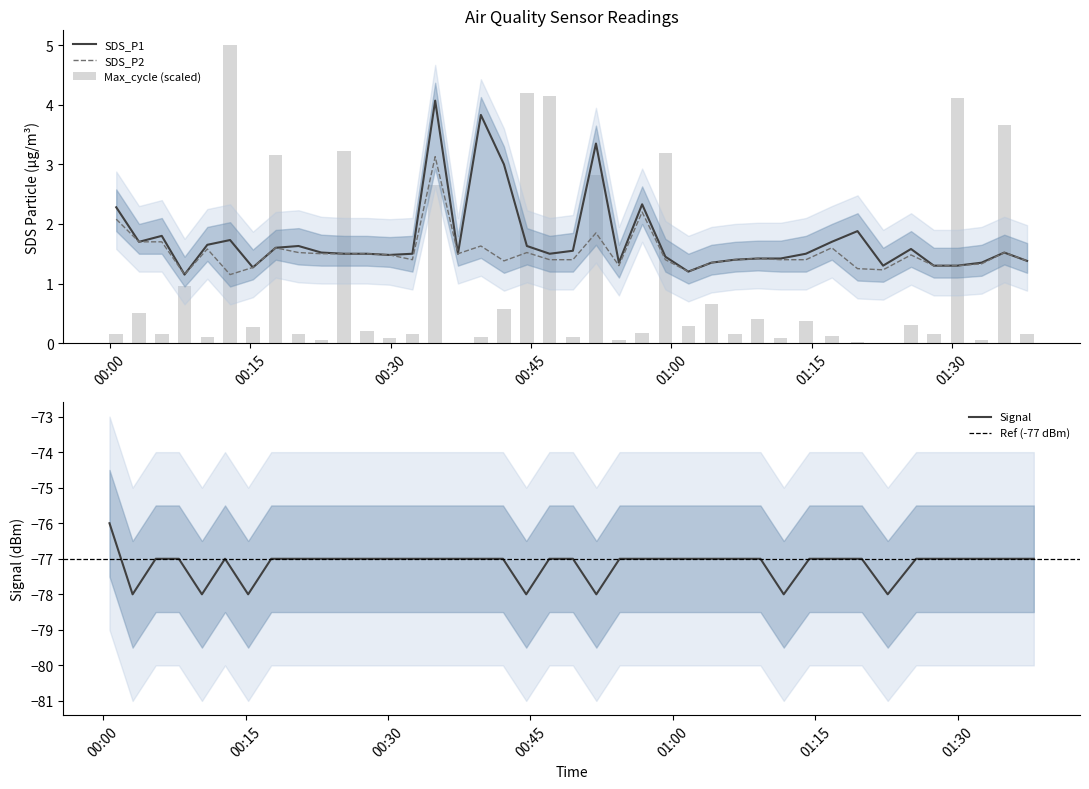

What is the difference between the maximum and second lowest values in the Max_cycle series?

5.0